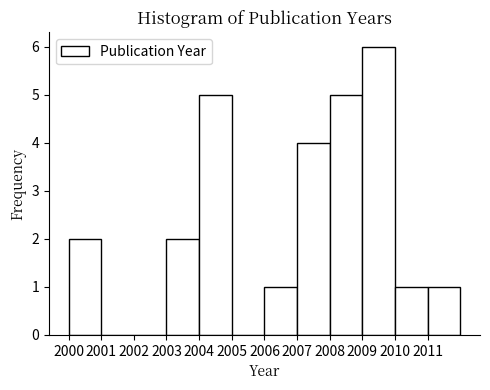

What is the height of the bar covering 2009 to 2010 on the x-axis? The values are not printed on the chart, so give them approximately, as read against the axis.

6